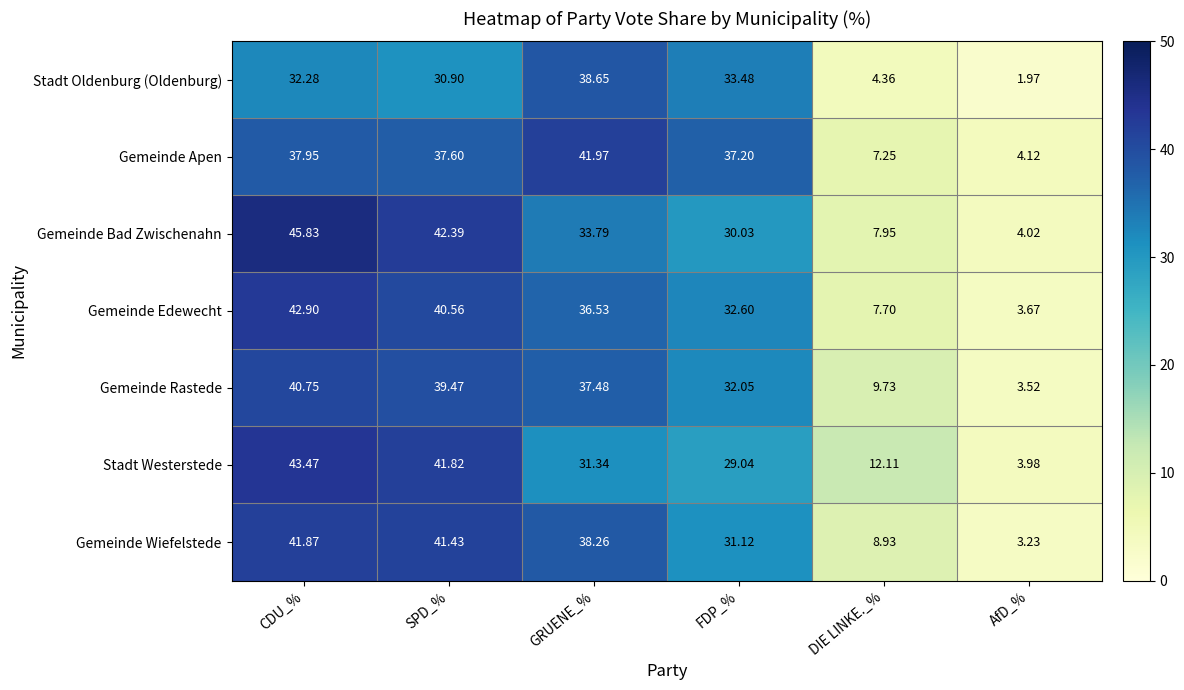

Which label corresponds to the largest value in the chart?

CDU_%